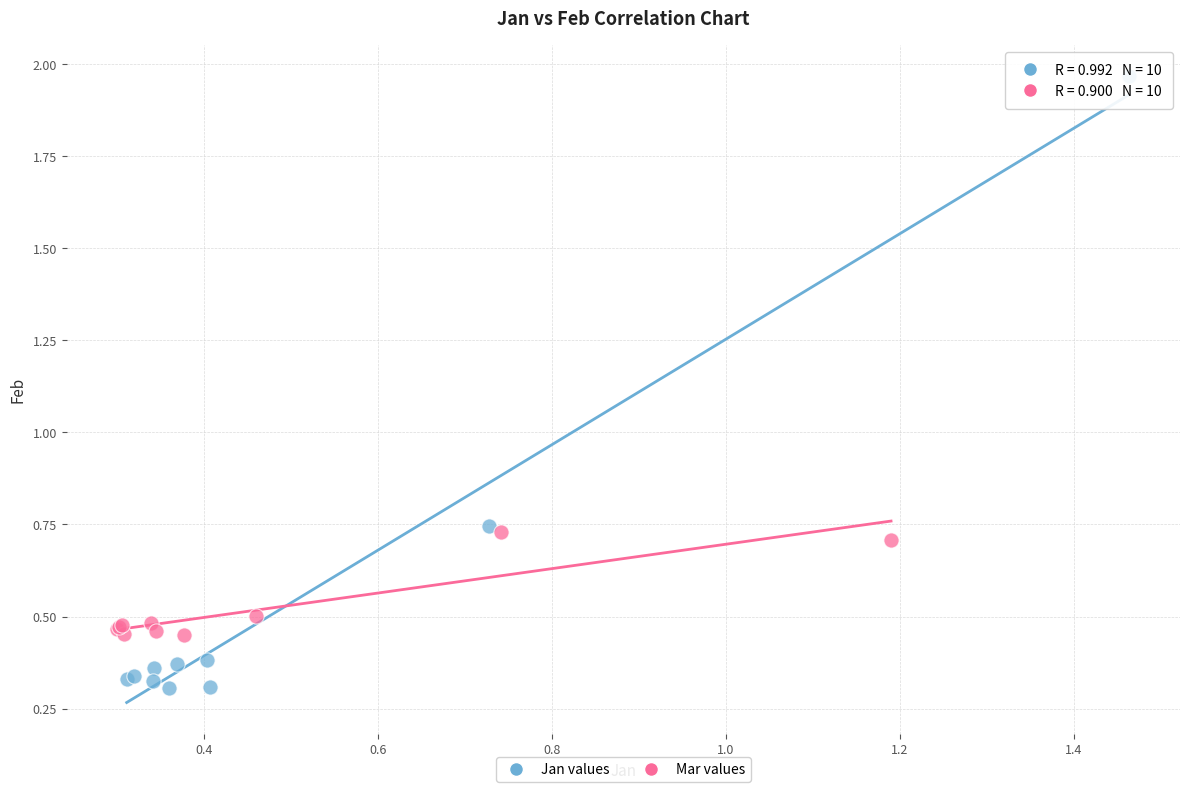

Which series reaches the minimum Y coordinate?

Jan values